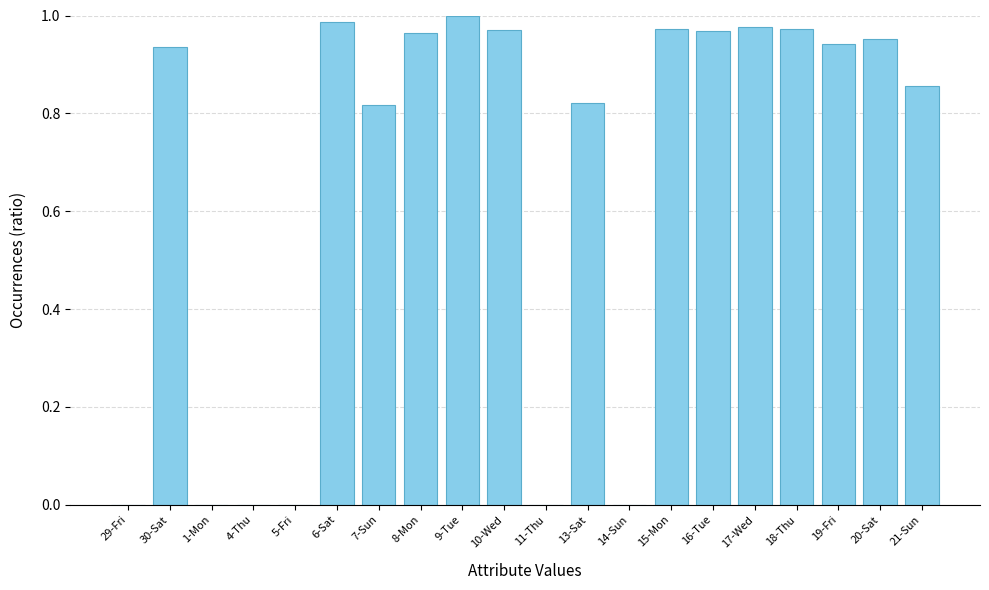

The chart shows a value of -0.6 at 14-Sun. True or false?

False